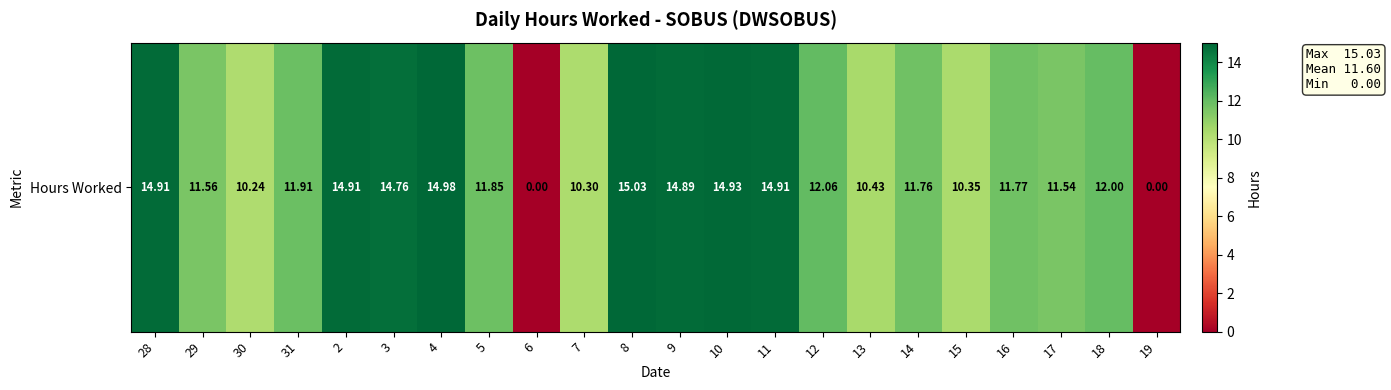

The chart shows a value of 11.8 at 14. True or false?

True